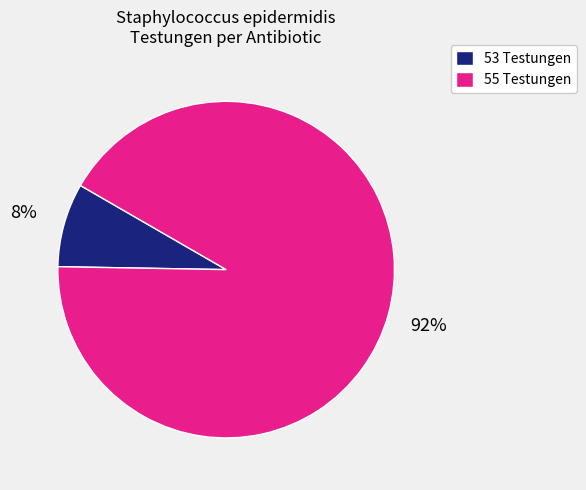

True or false: 53 Testungen accounts for 1% of the total.

False